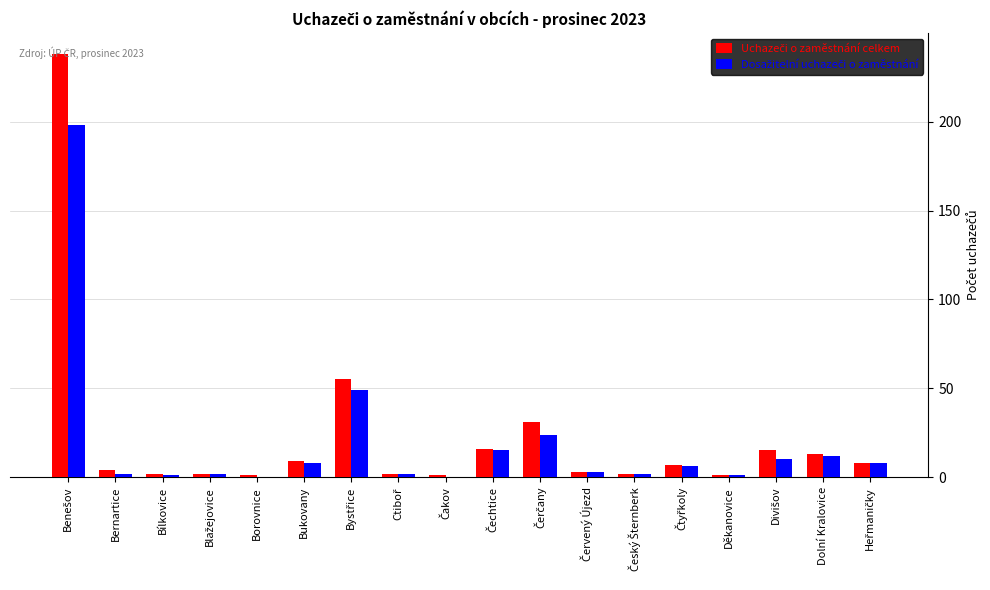

What is the greatest value displayed?

238